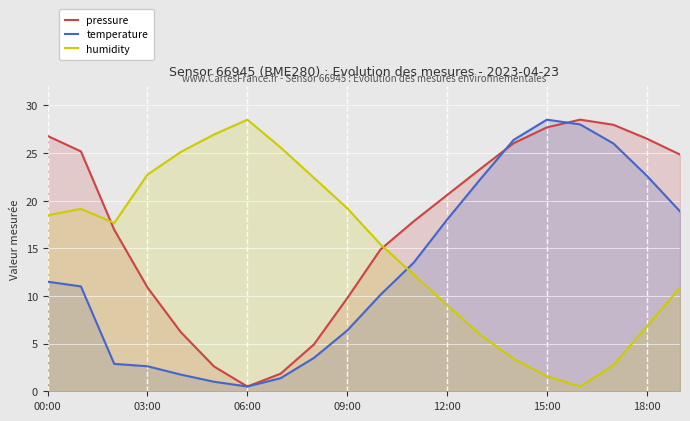

True or false: humidity and pressure cross at least once.

True